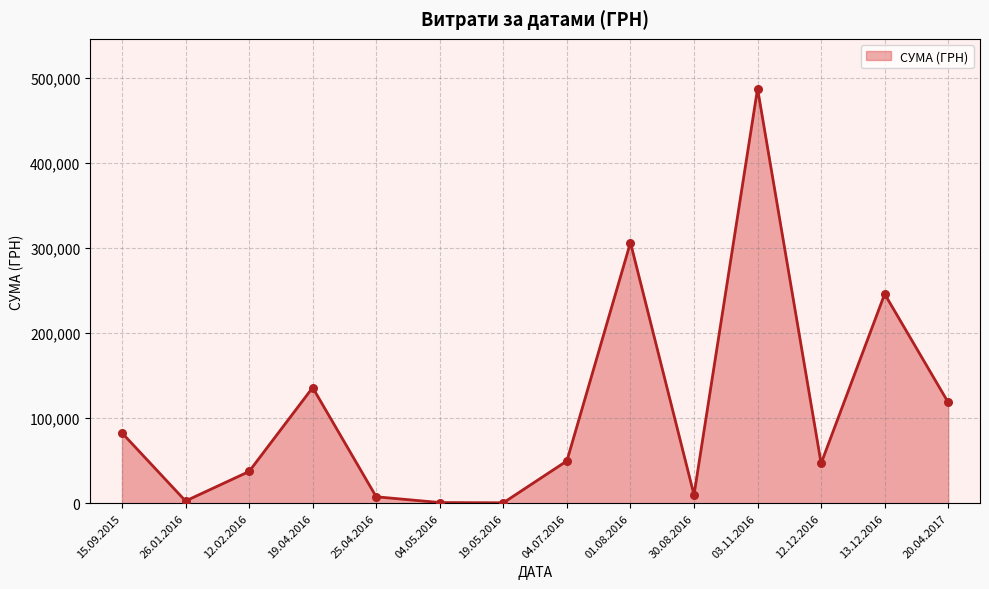

Between 12.12.2016 and 01.08.2016, which is larger?

01.08.2016